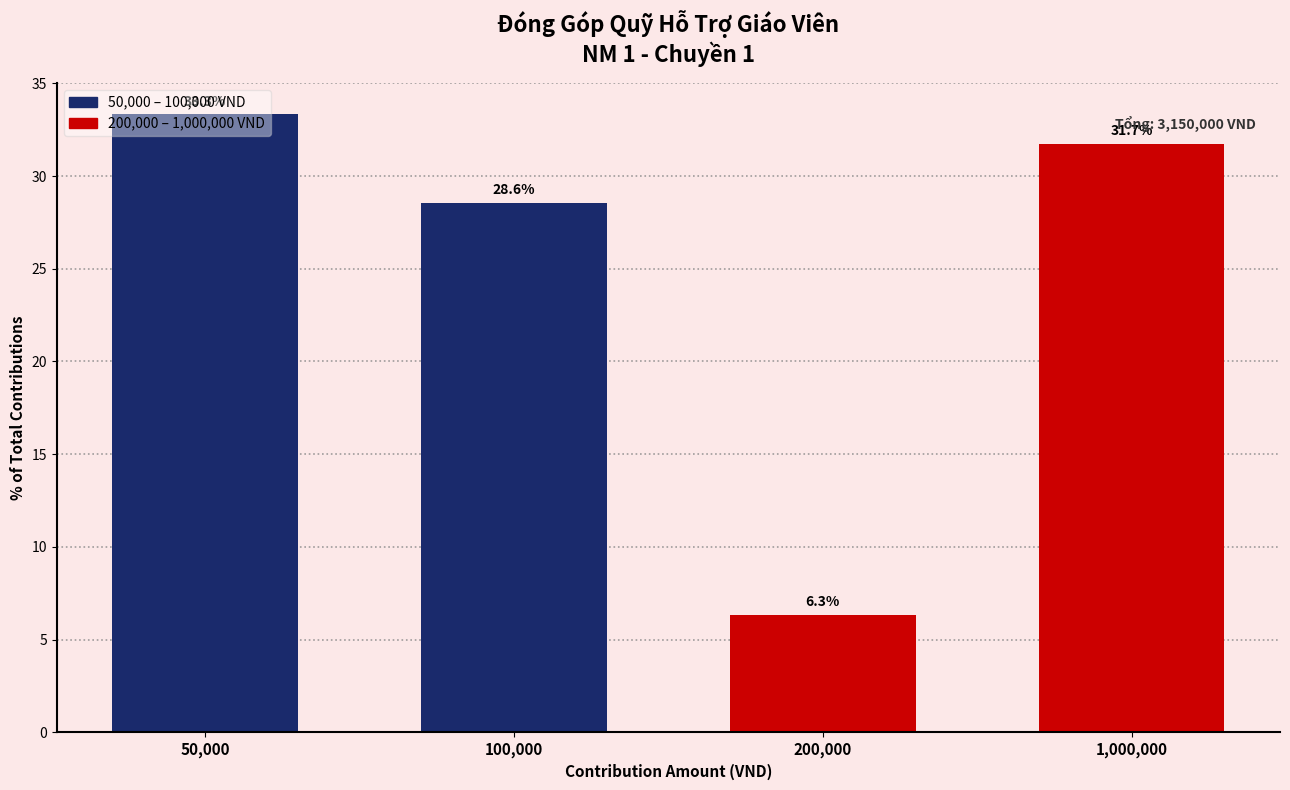

Which has a higher value, 100,000 or 1,000,000?

1,000,000